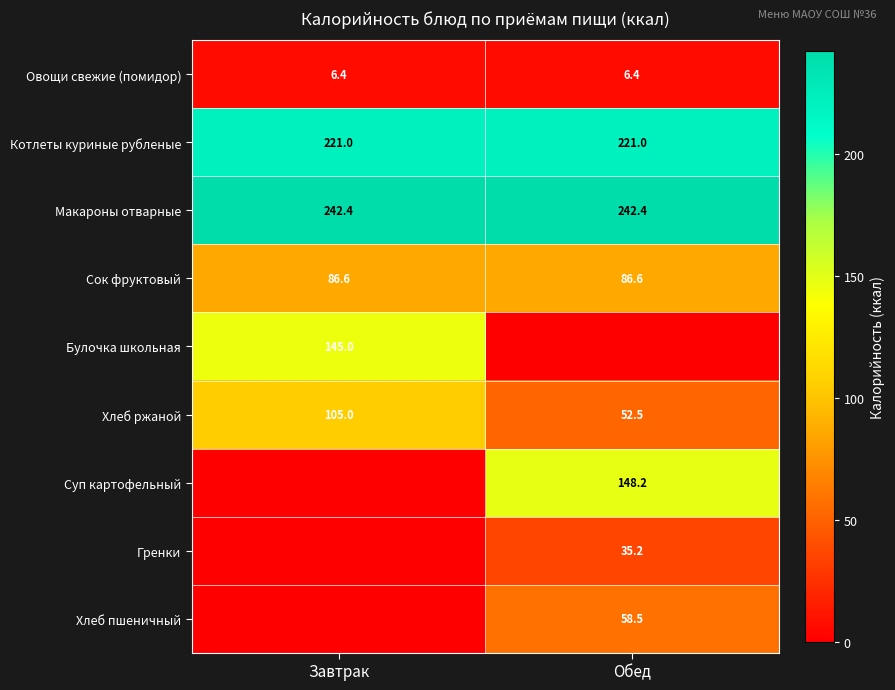

What value does the Макароны отварные series have at Завтрак?

242.4